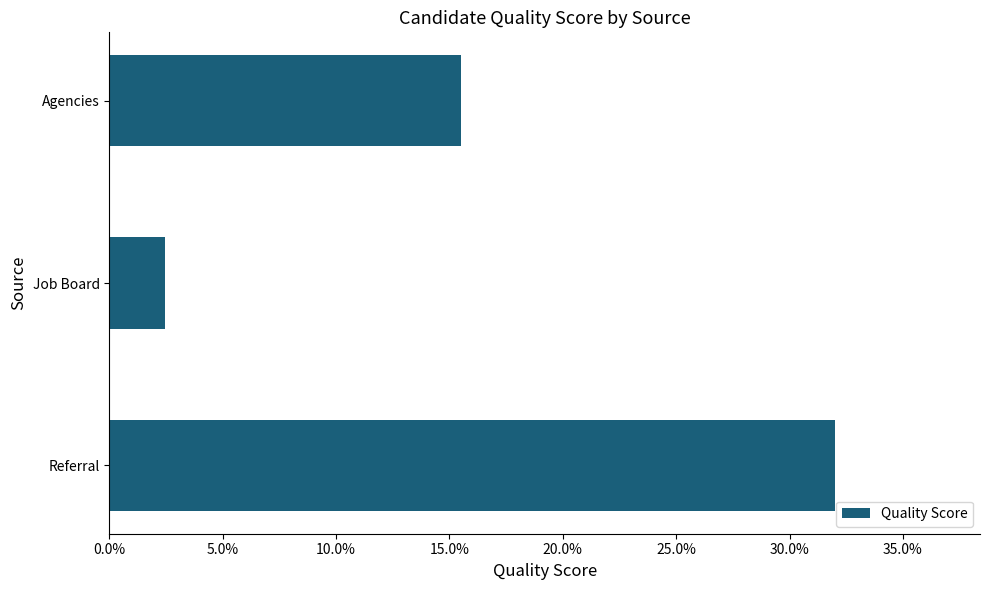

Are the bars horizontal?

Yes